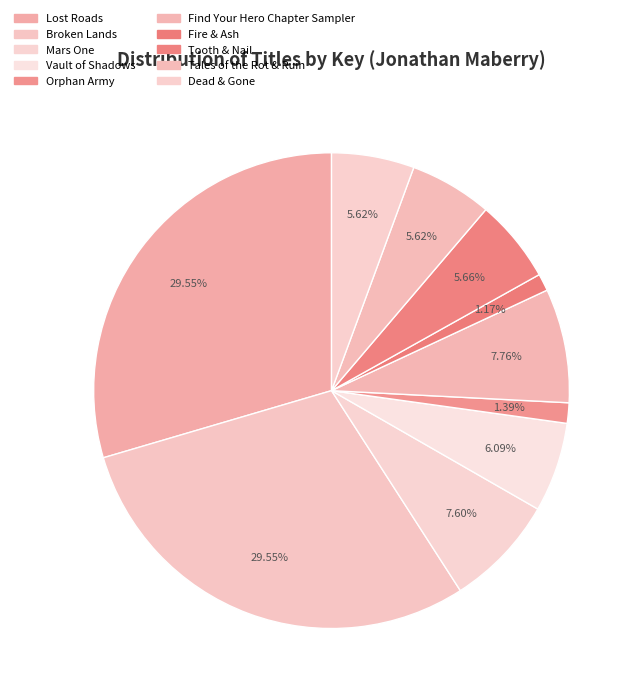

The Lost Roads slice represents 30% of the pie. True or false?

True